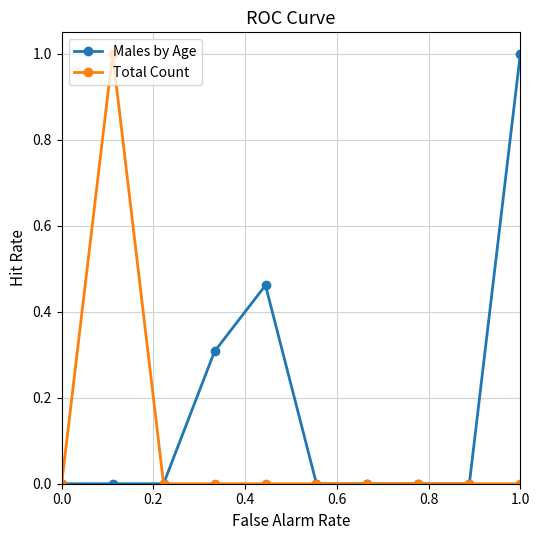

List the series in order of their overall mean, lowest first.

Total Count, Males by Age